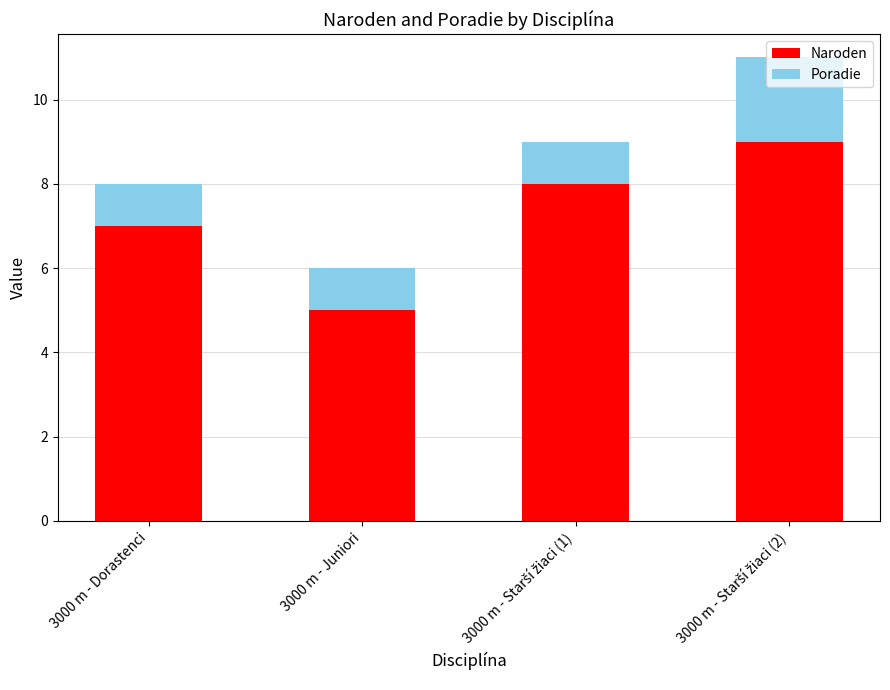

What is the lowest value of the Naroden series?

5